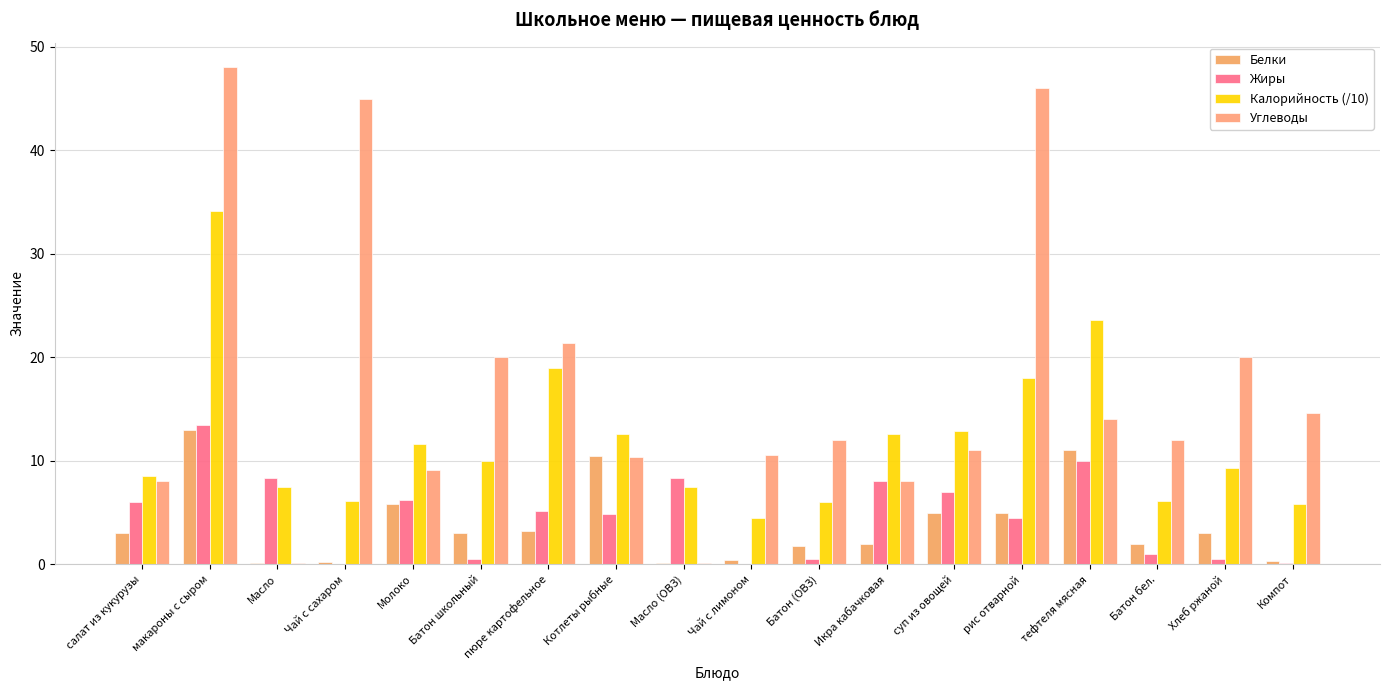

How many data points does each series have?

18